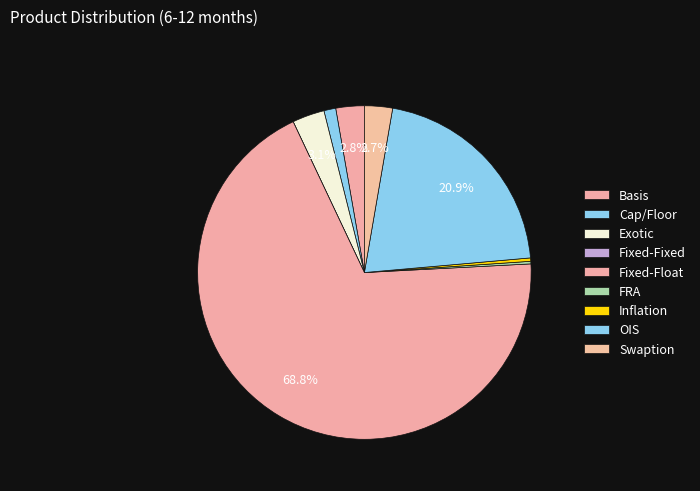

How many slices are in this pie chart?

9